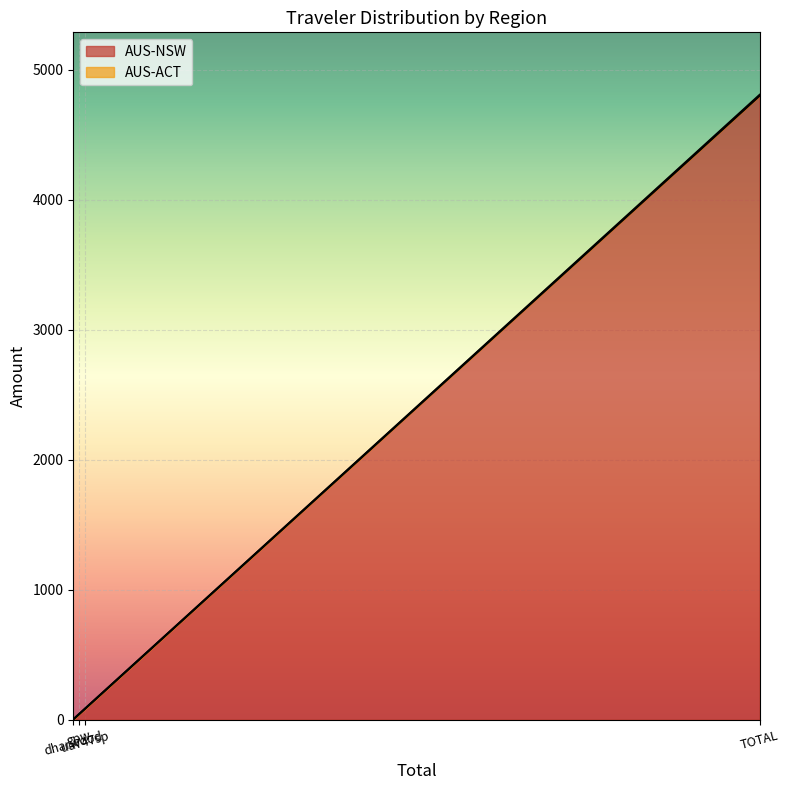

How many lines are shown in the chart?

2